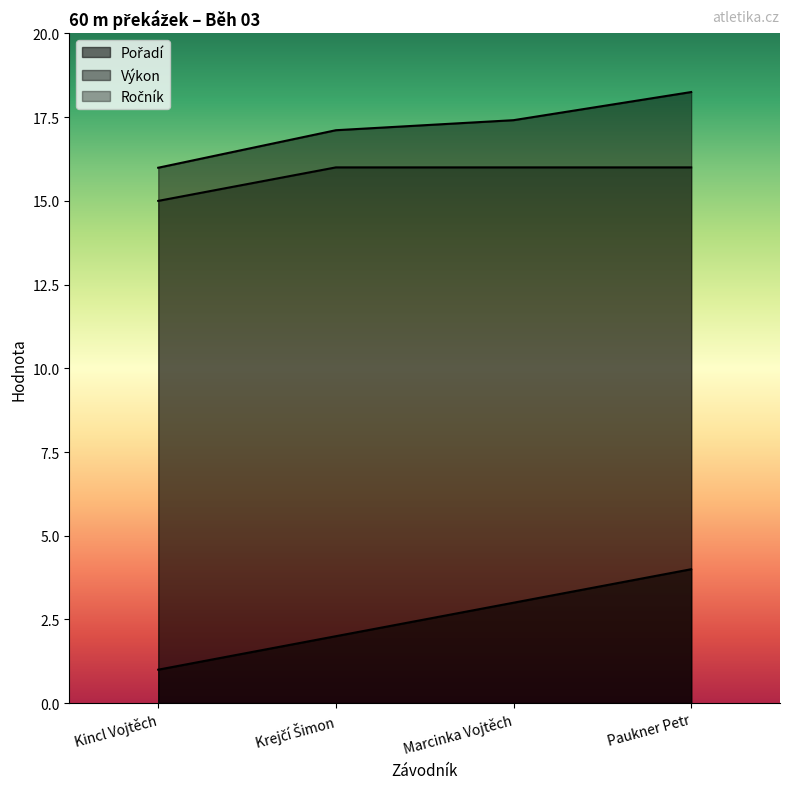

Does the chart display data point markers on the line(s)?

No